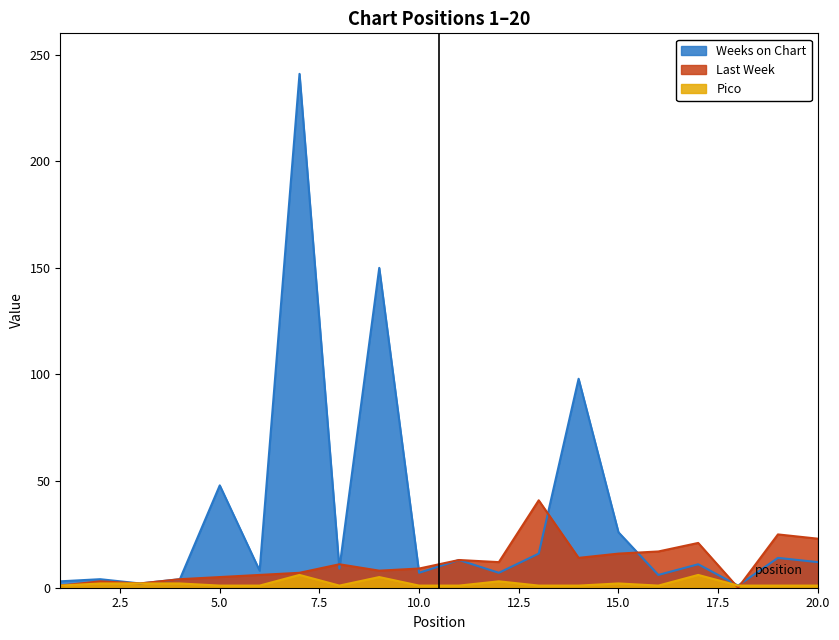

Which series changed the most between 9 and 15?

Weeks on Chart